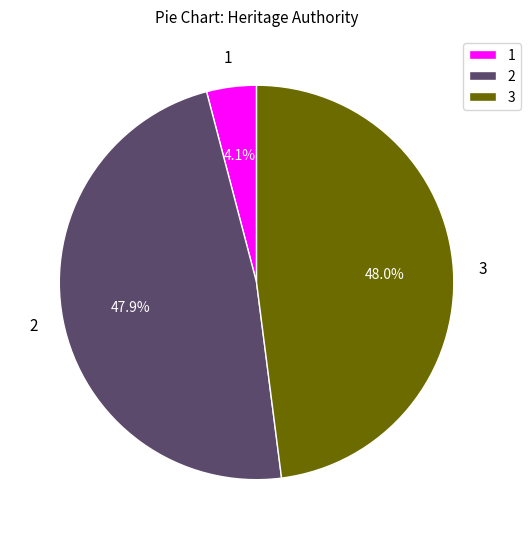

Does 1 account for over 50% of the chart?

No